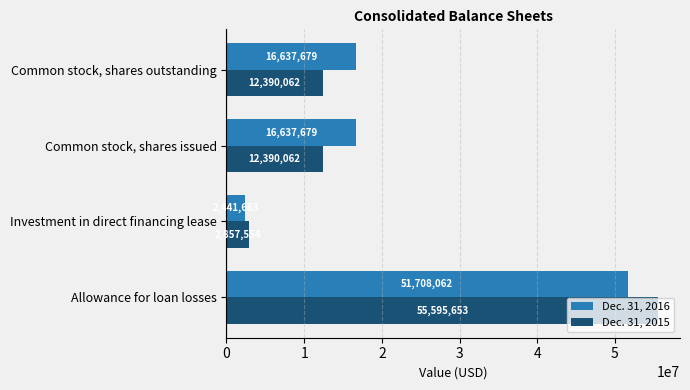

What are all the series names shown in the legend?

Dec. 31, 2016, Dec. 31, 2015